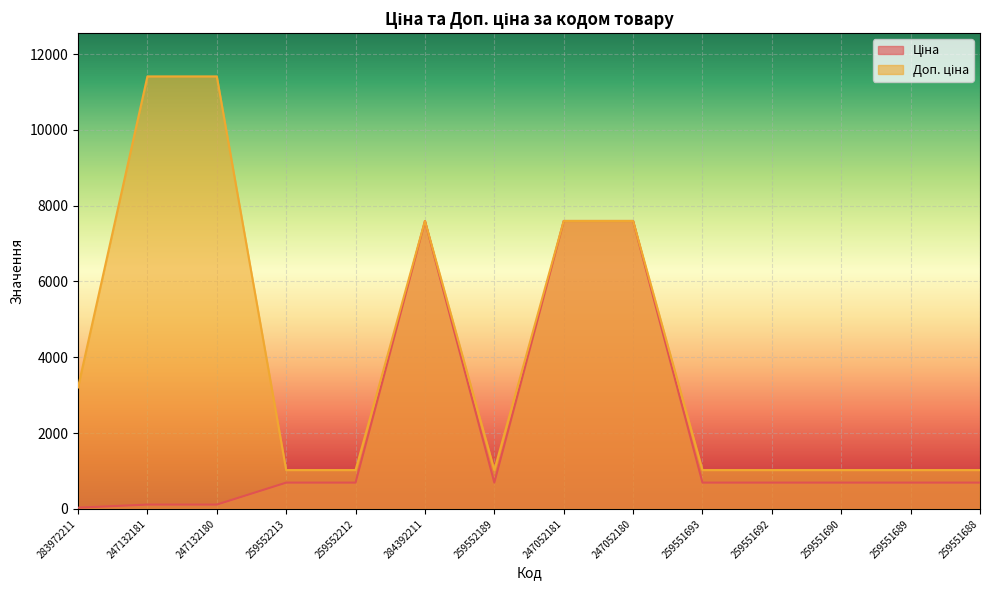

Reading right to left, what are all the values shown in this chart?

Ціна: 693.7	693.7	693.7	693.7	693.7	7596.5	7596.5	693.7	7596.5	693.7	693.7	114.1	114.1	32.0
Доп. ціна: 1024.6	1024.6	1024.6	1024.6	1024.6	7596.5	7596.5	1024.6	7596.5	1024.6	1024.6	11410.0	11410.0	3205.0